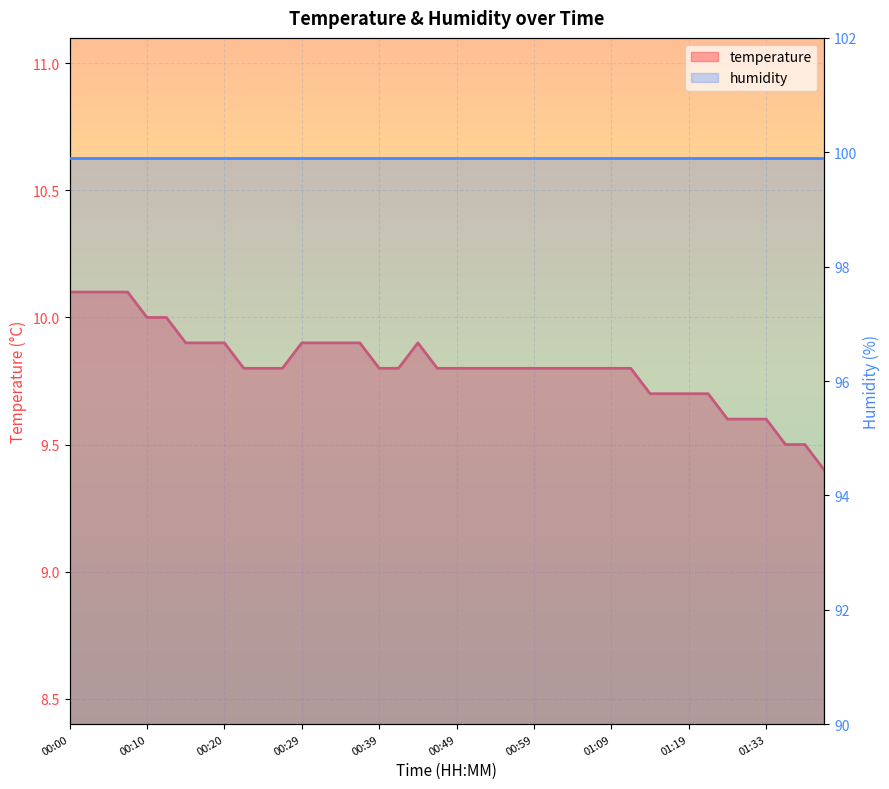

The value at 00:49 is 4.7. True or false?

False